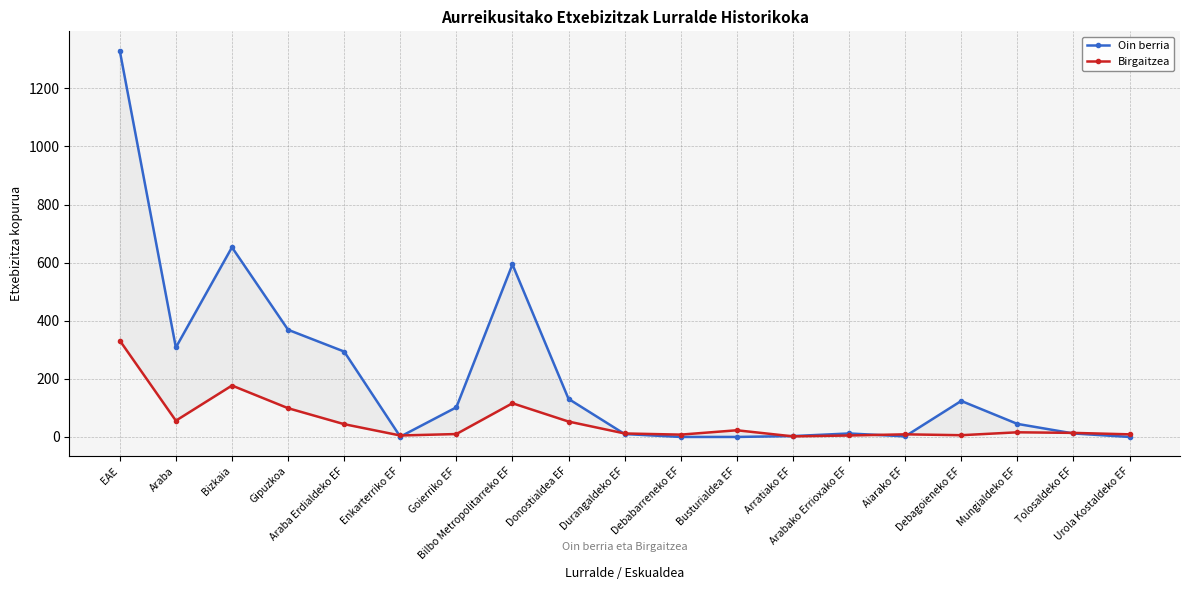

How many data points in Oin berria are less than 45?

9